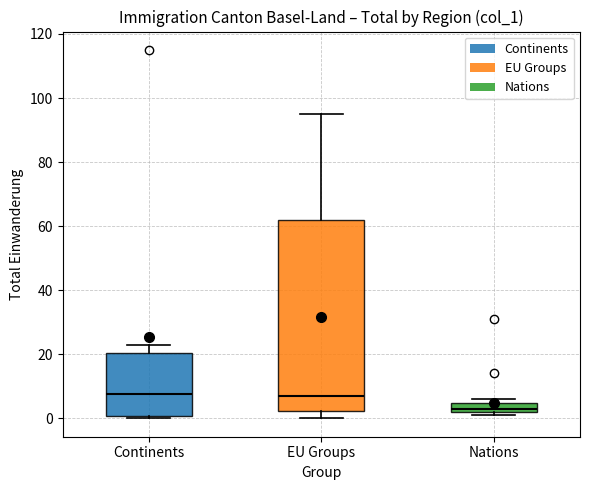

Where is the upper edge of the box for Nations on the y-axis? The values are not printed on the chart, so give them approximately, as read against the axis.

4